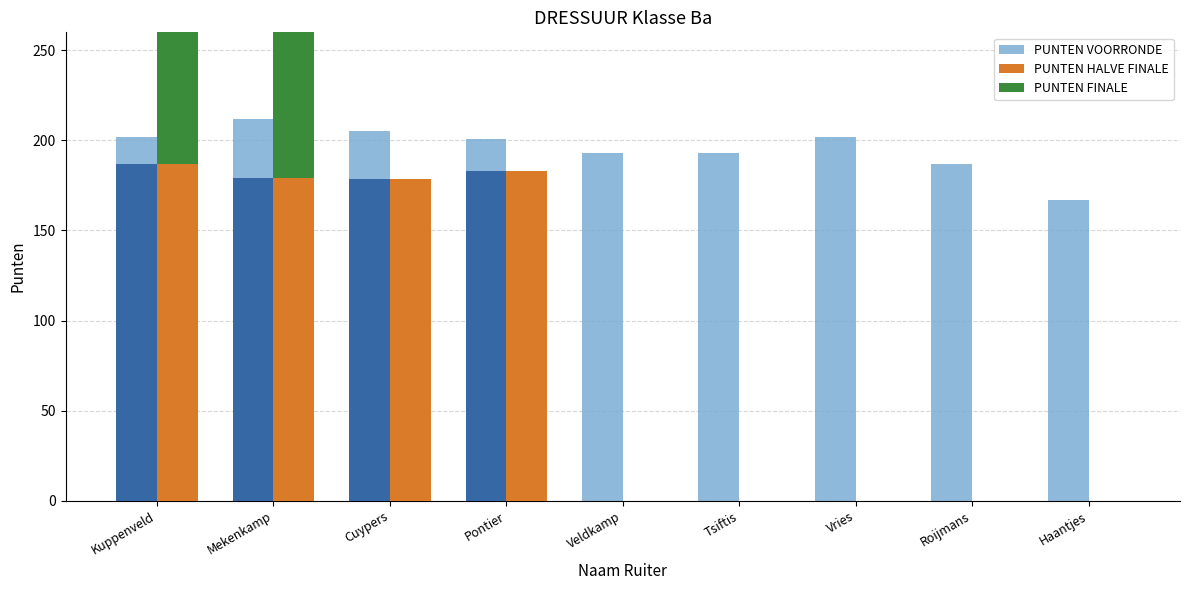

What is the sum of all PUNTEN HALVE FINALE values?

727.5